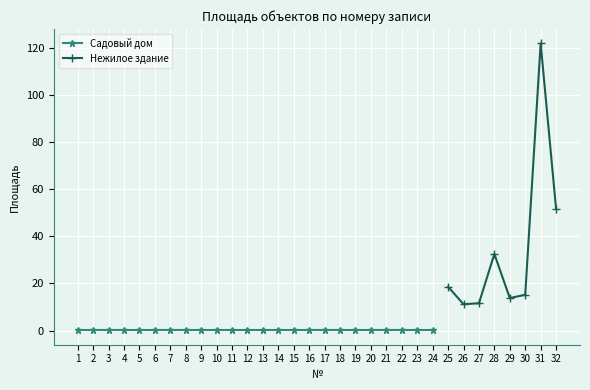

Is it true that Нежилое здание equals 121.8 at 31?

True